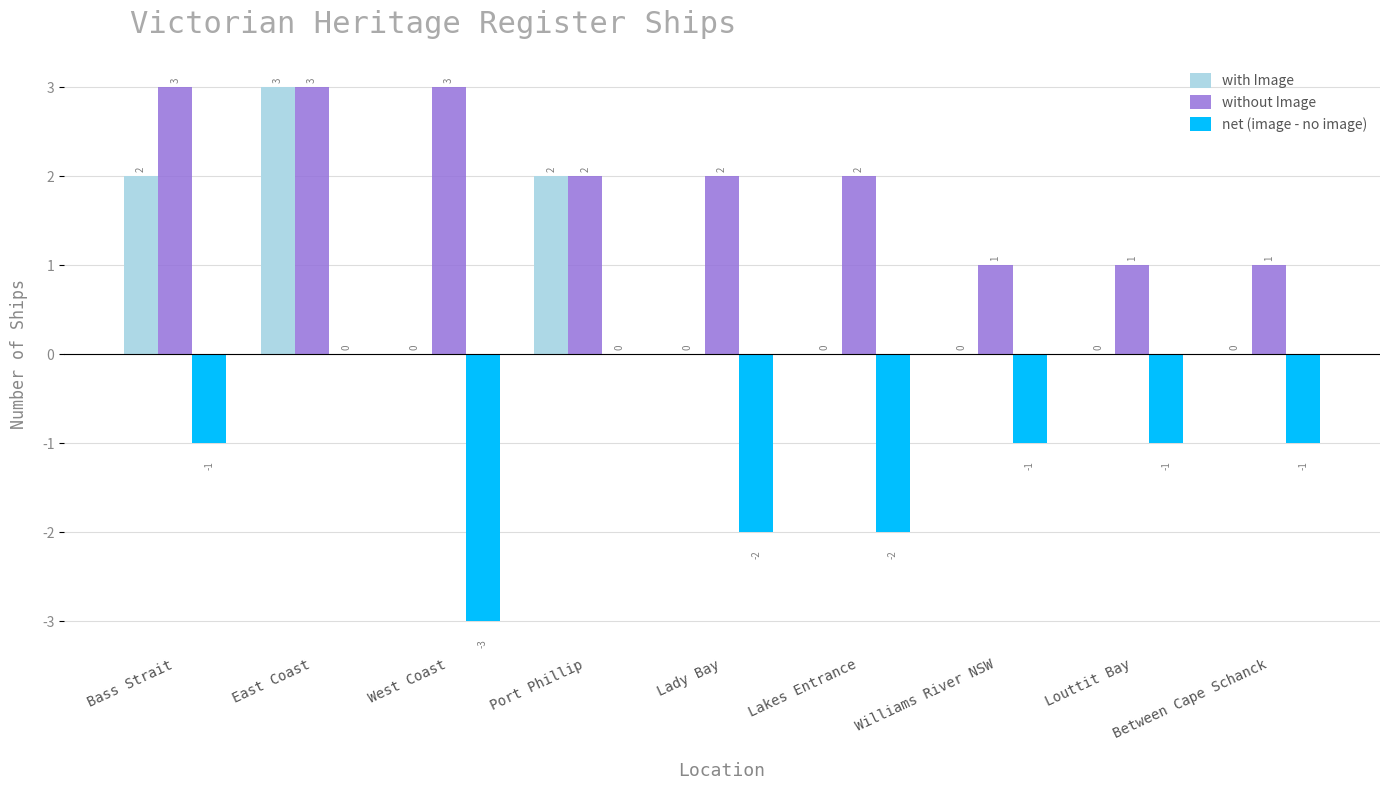

How many groups of bars are there?

9